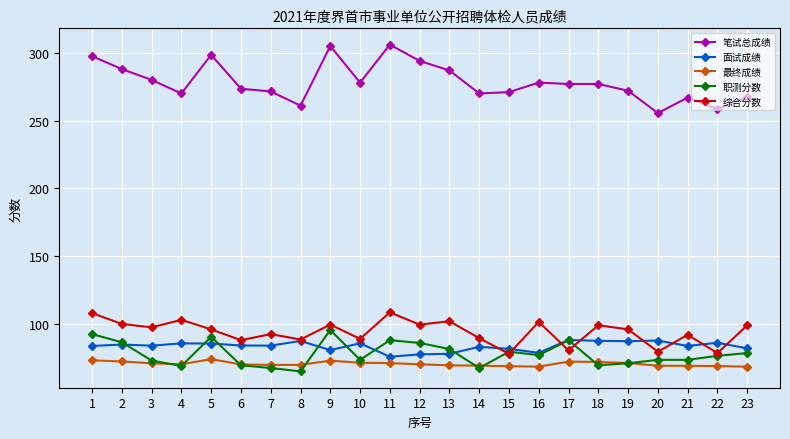

What is the minimum value for 综合分数?

78.0